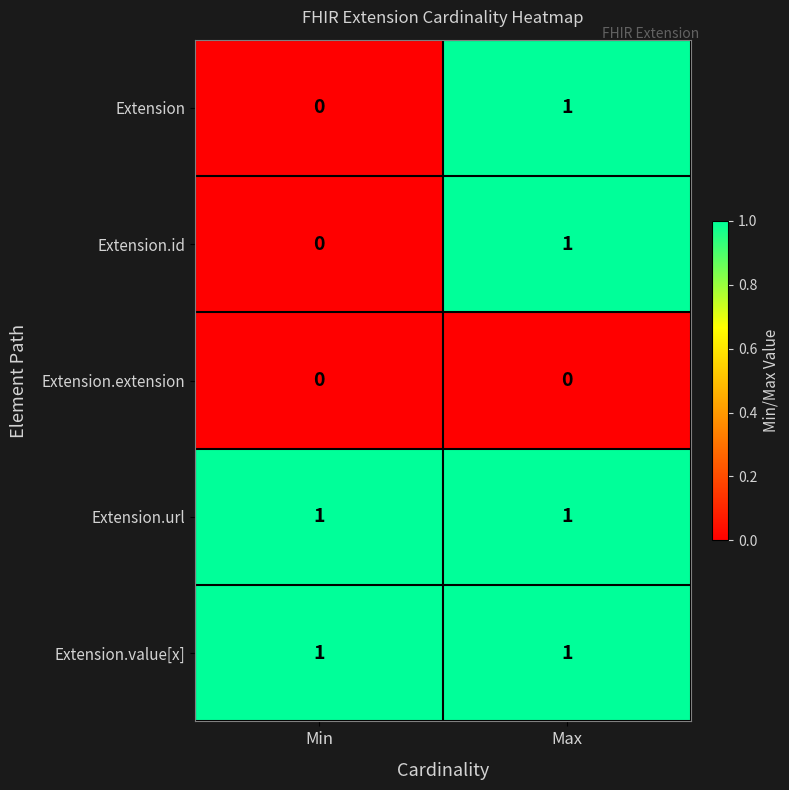

List the labels in order of Extension value, largest first.

Max, Min